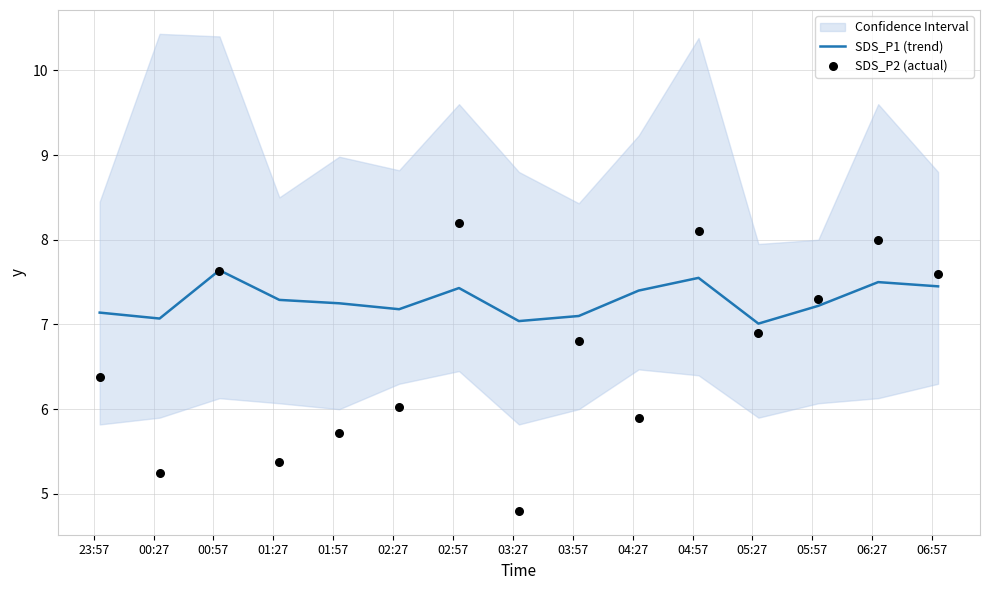

What is the lowest value of the SDS_P1 (trend) series?

7.0